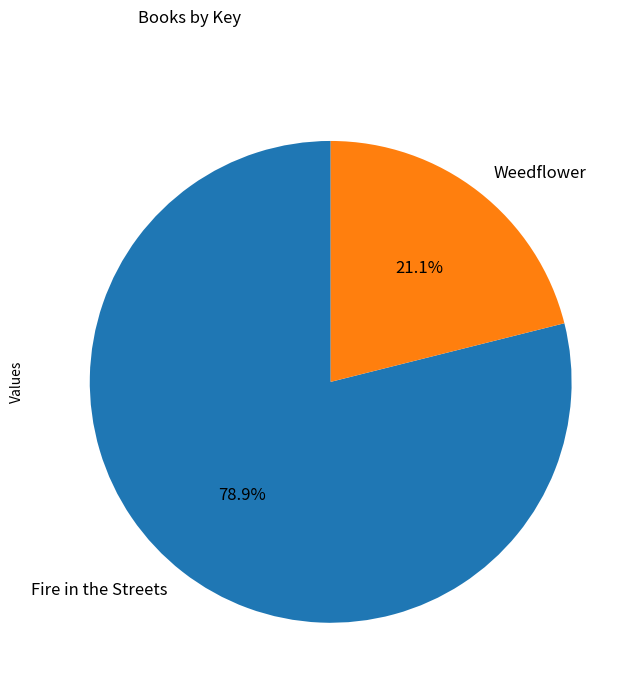

To the nearest percent, what is the combined percentage of Fire in the Streets and Weedflower?

100%